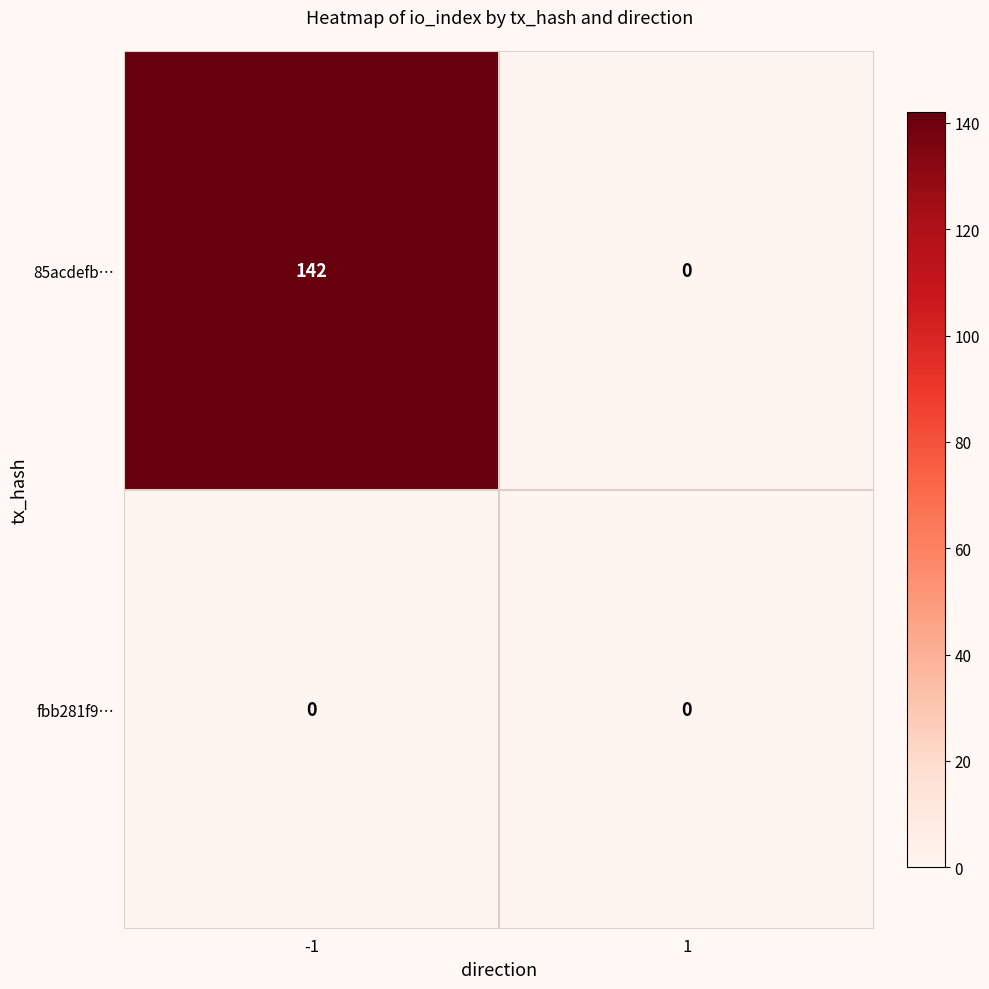

Is it true that 85acdefb… equals 0 at 1?

True